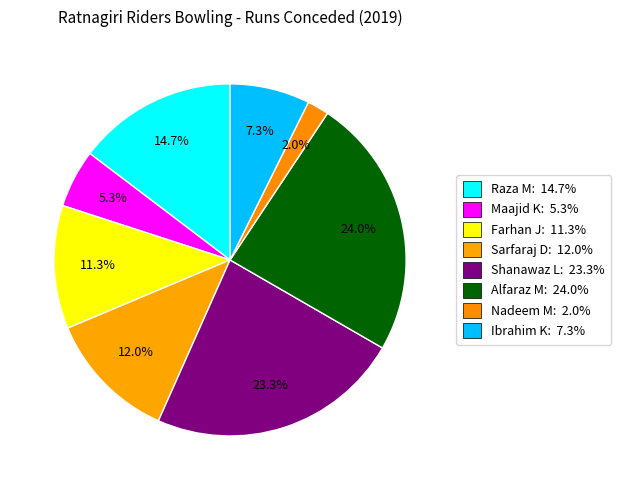

How many segments does this pie chart have?

8